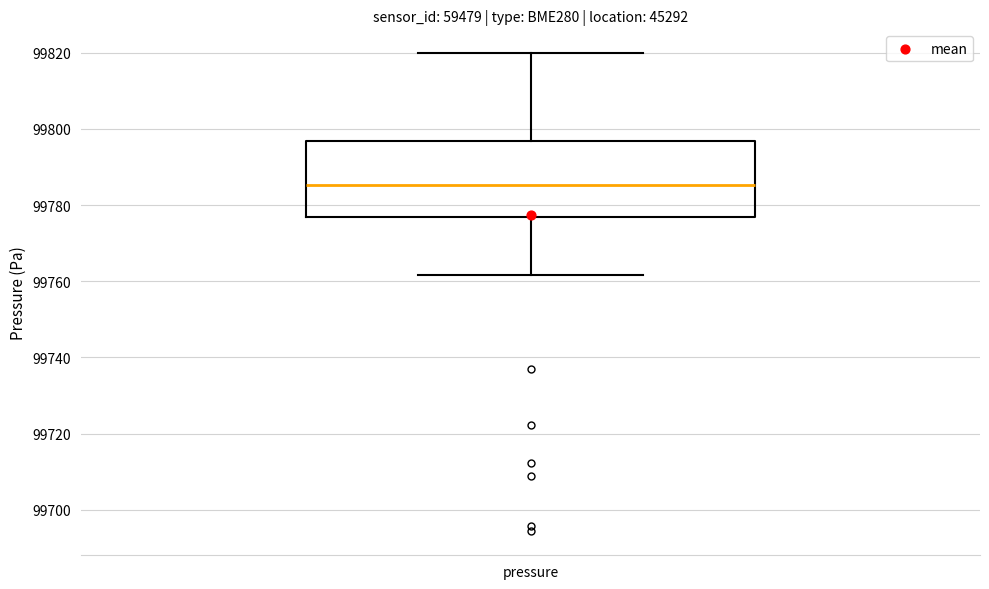

Transcribe this box plot: give where the median line is, the range the box spans, and where the two whiskers end, as read against the y-axis. The values are not printed on the chart, so give them approximately, as read against the axis.

median 99786, box 99776 to 99796, whiskers 99762 to 99820